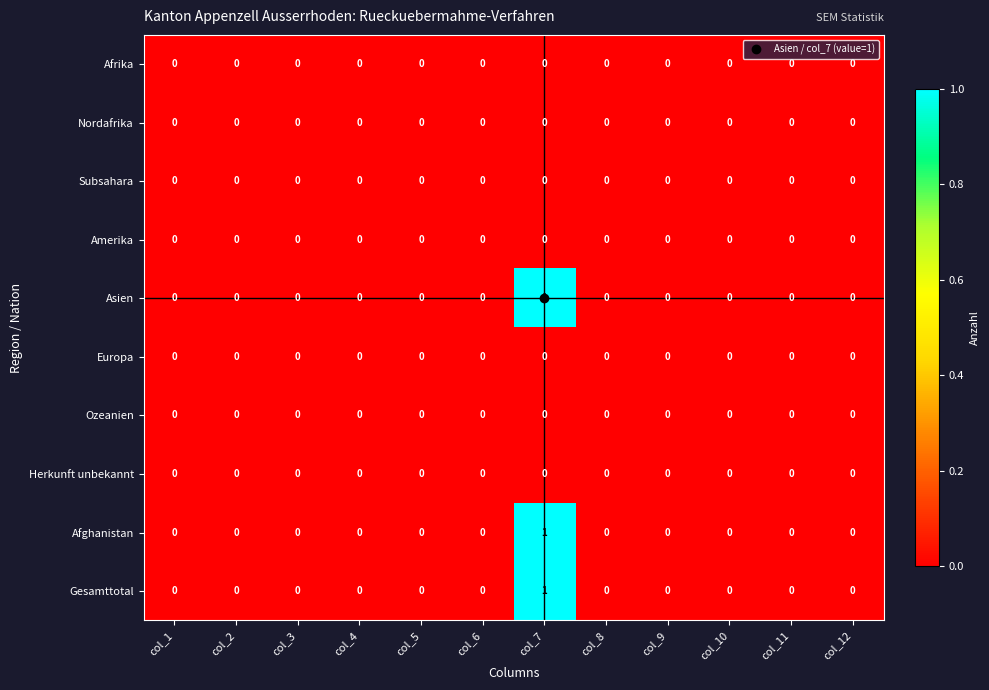

Count the Asien values in the range 0 to 1.

12